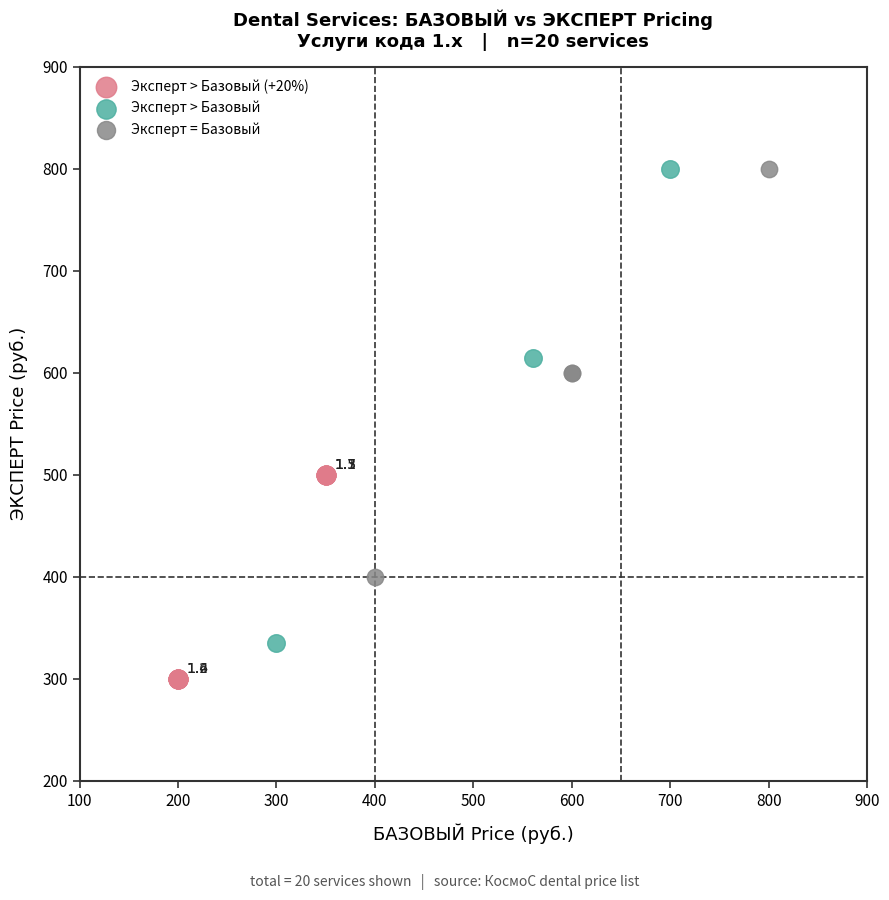

Which series has the widest spread of Y values?

Эксперт > Базовый